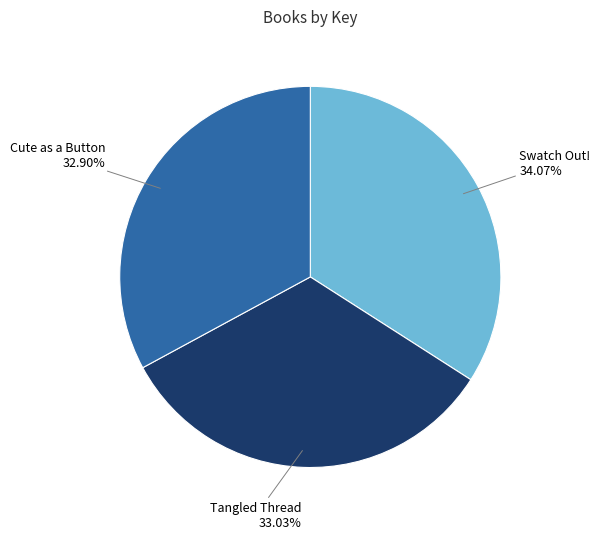

Does any single category account for the majority?

No